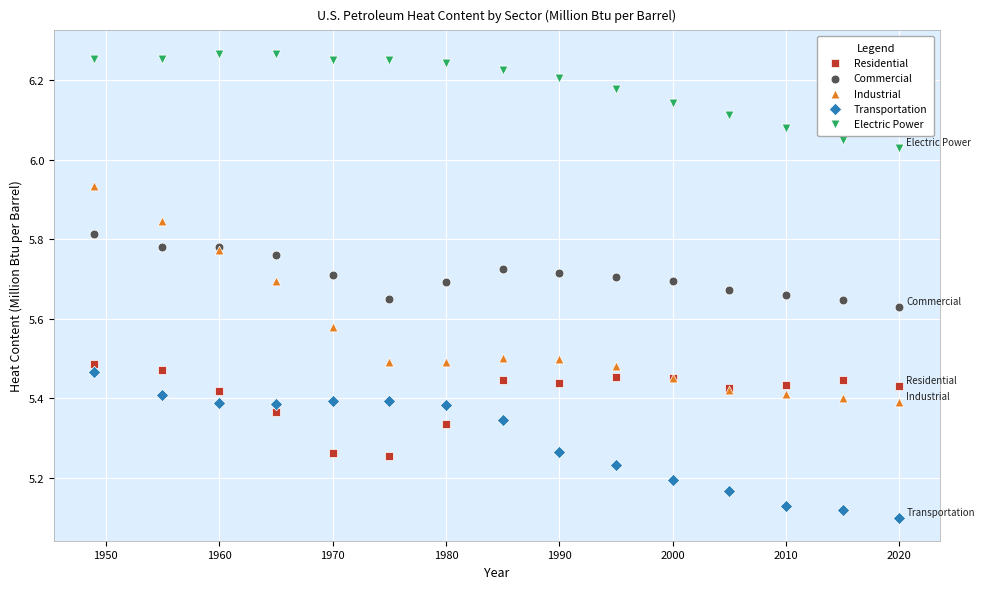

What are all the series names shown in the legend?

Residential, Commercial, Industrial, Transportation, Electric Power